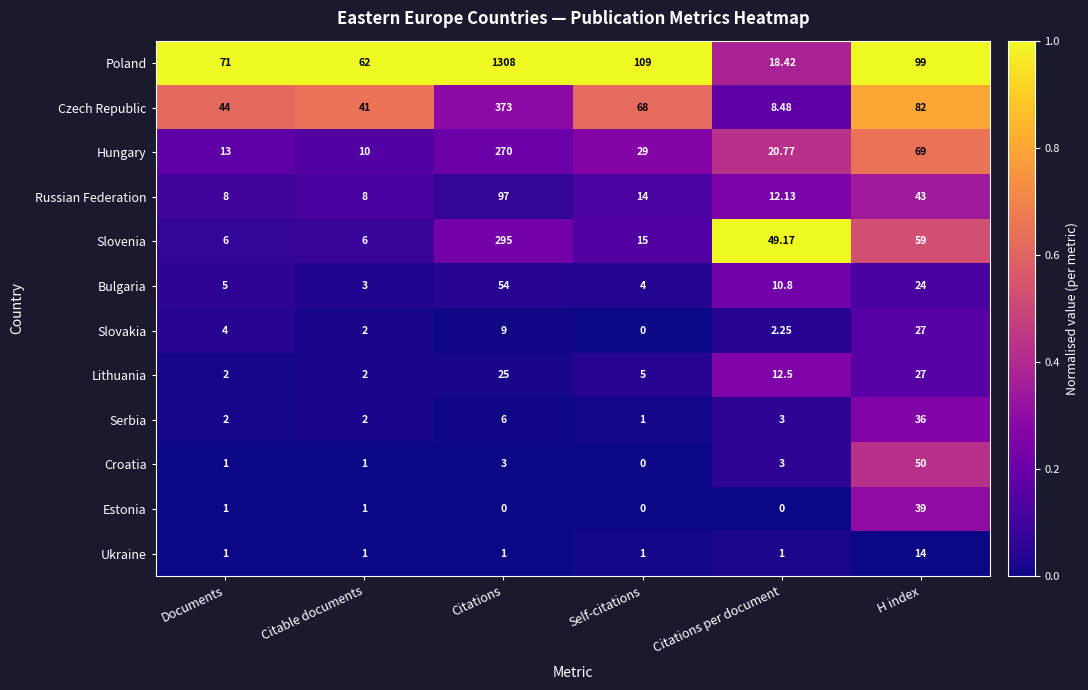

How many distinct data groups are displayed?

12